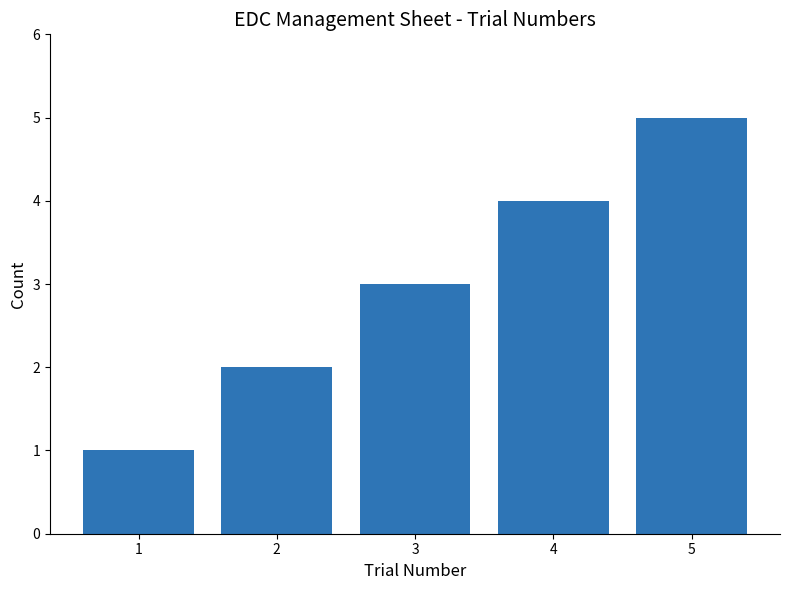

Reading left to right, transcribe all the data shown in this chart.

1	2	3	4	5